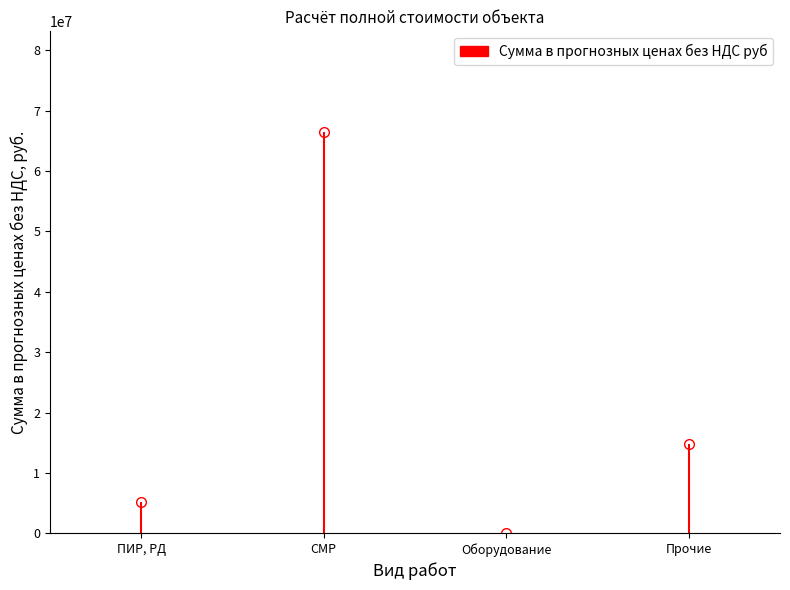

Does the chart have visible grid lines?

No